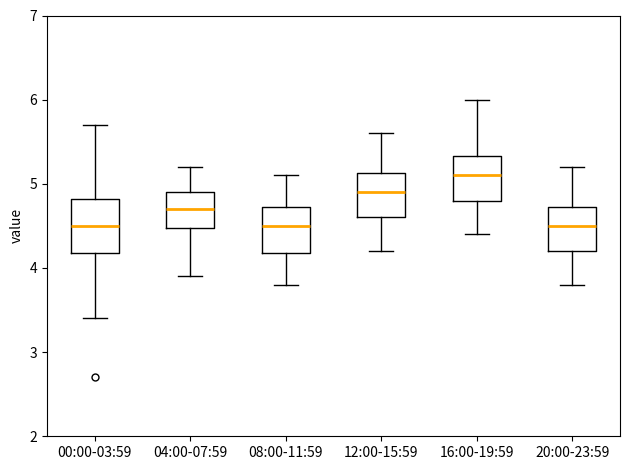

Reading left to right, transcribe this box plot: for each box, give where its median line is, the range the box spans, and where its two whiskers end, as read against the y-axis. The values are not printed on the chart, so give them approximately, as read against the axis.

00:00-03:59: median 4.5, box 4.2 to 4.8, whiskers 3.4 to 5.7
04:00-07:59: median 4.7, box 4.5 to 4.9, whiskers 3.9 to 5.2
08:00-11:59: median 4.5, box 4.2 to 4.7, whiskers 3.8 to 5.1
12:00-15:59: median 4.9, box 4.6 to 5.1, whiskers 4.2 to 5.6
16:00-19:59: median 5.1, box 4.8 to 5.3, whiskers 4.4 to 6.0
20:00-23:59: median 4.5, box 4.2 to 4.7, whiskers 3.8 to 5.2